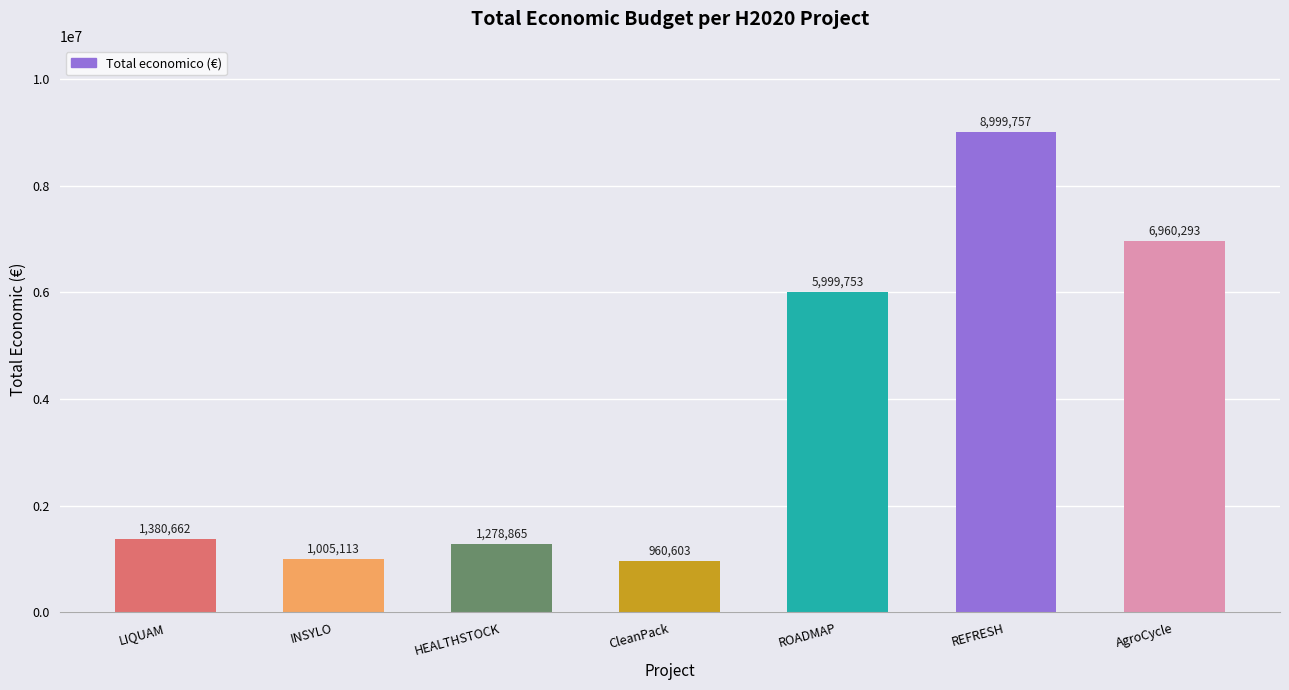

Reading left to right, what are all the values shown in this chart?

LIQUAM=1380662	INSYLO=1005113	HEALTHSTOCK=1278865	CleanPack=960603	ROADMAP=5999753	REFRESH=8999757	AgroCycle=6960293